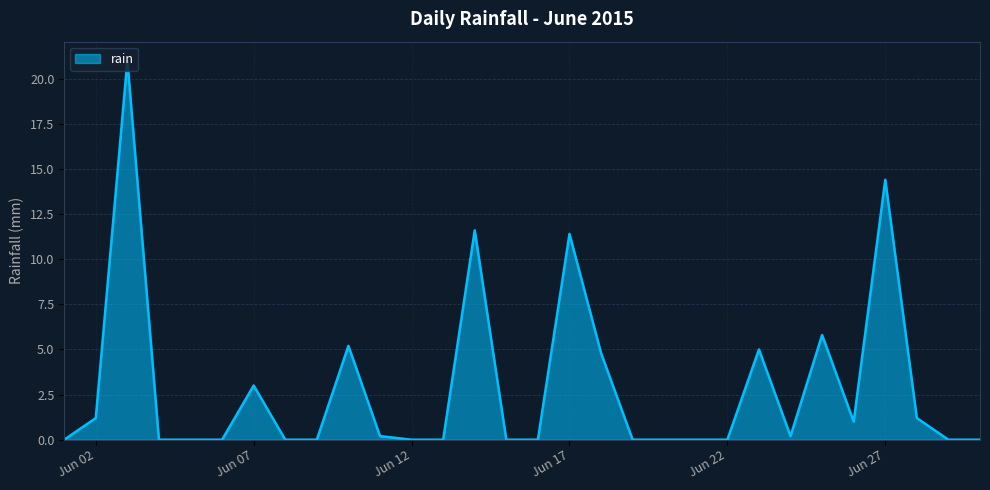

What is the maximum value shown in the chart?

21.0